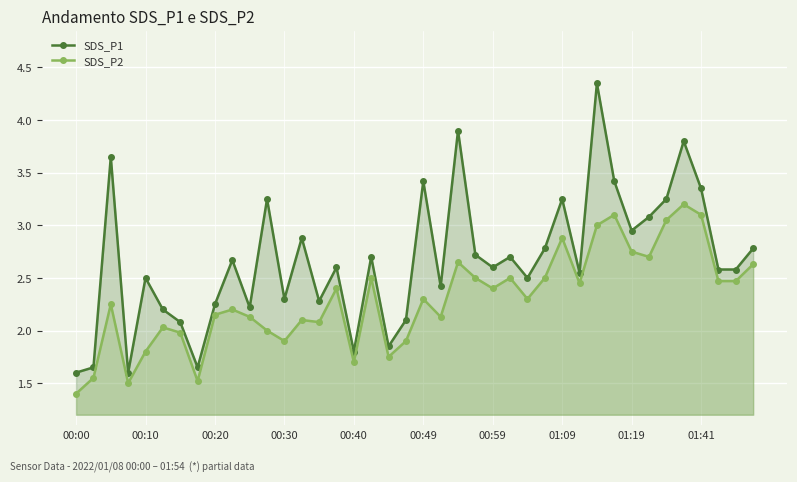

Reading left to right, transcribe all the data shown in this chart.

SDS_P1: 1.6	1.6	3.6	1.6	2.5	2.2	2.1	1.6	2.2	2.7	2.2	3.2	2.3	2.9	2.3	2.6	1.8	2.7	1.9	2.1	3.4	2.4	3.9	2.7	2.6	2.7	2.5	2.8	3.2	2.5	4.3	3.4	3.0	3.1	3.2	3.8	3.4	2.6	2.6	2.8
SDS_P2: 1.4	1.6	2.2	1.5	1.8	2.0	2.0	1.5	2.1	2.2	2.1	2.0	1.9	2.1	2.1	2.4	1.7	2.5	1.8	1.9	2.3	2.1	2.6	2.5	2.4	2.5	2.3	2.5	2.9	2.5	3.0	3.1	2.8	2.7	3.0	3.2	3.1	2.5	2.5	2.6